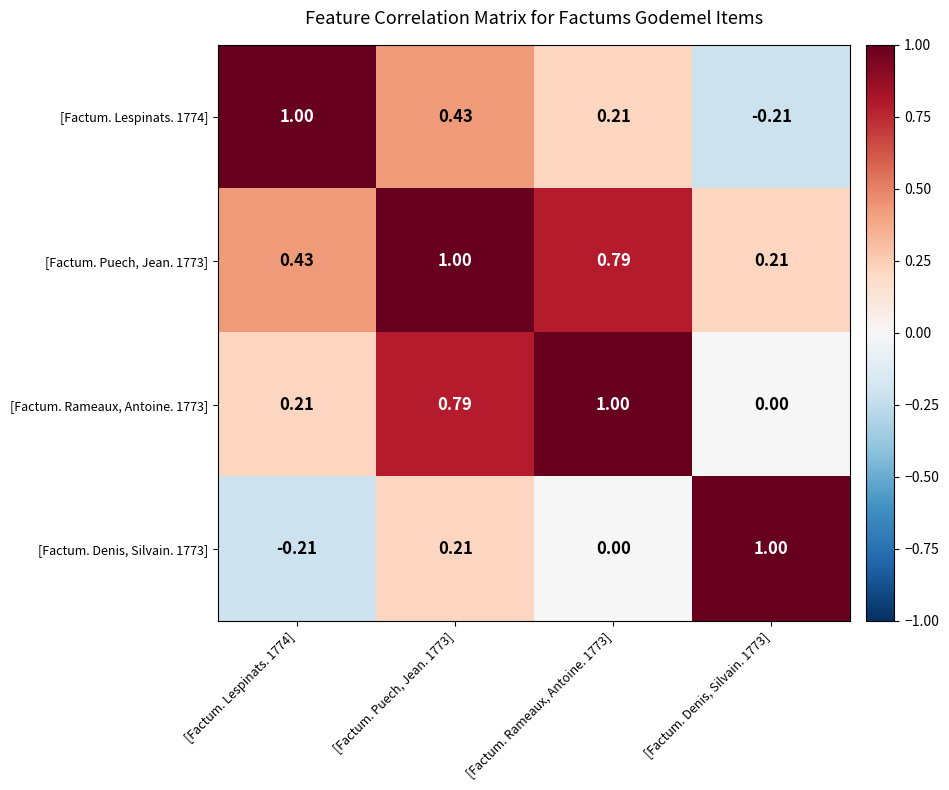

How many data points in [Factum. Rameaux, Antoine. 1773] are above 0?

3